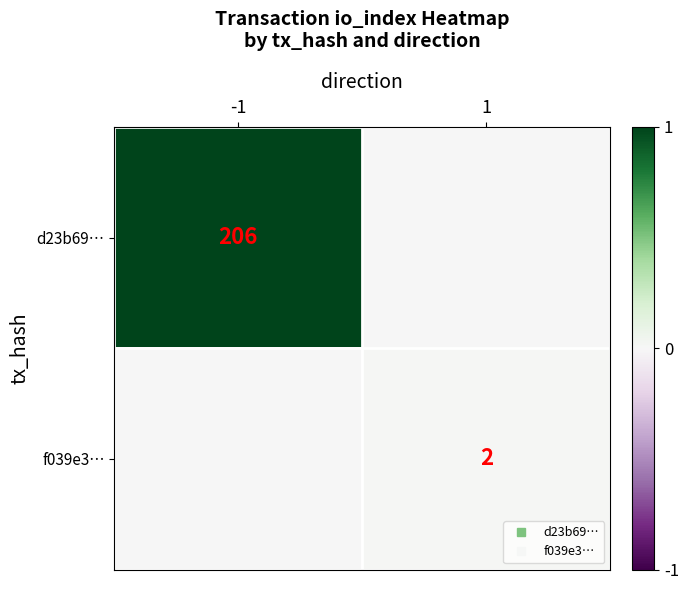

At 1, list the series in order from largest to smallest.

f039e3…, d23b69…